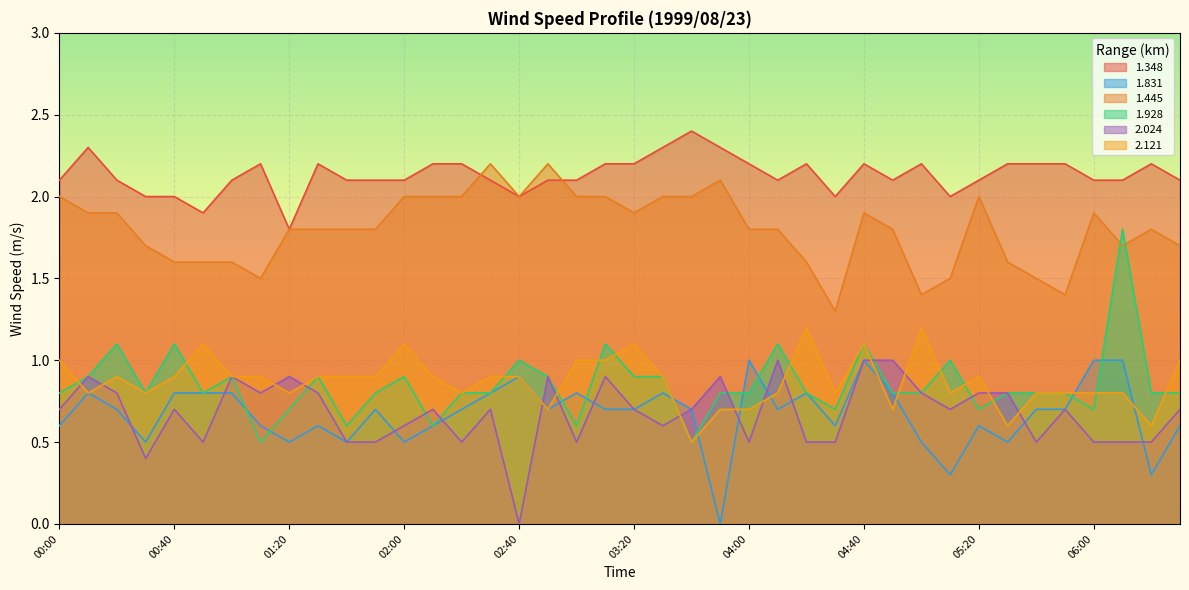

Which series has the largest range (max minus min)?

1.928